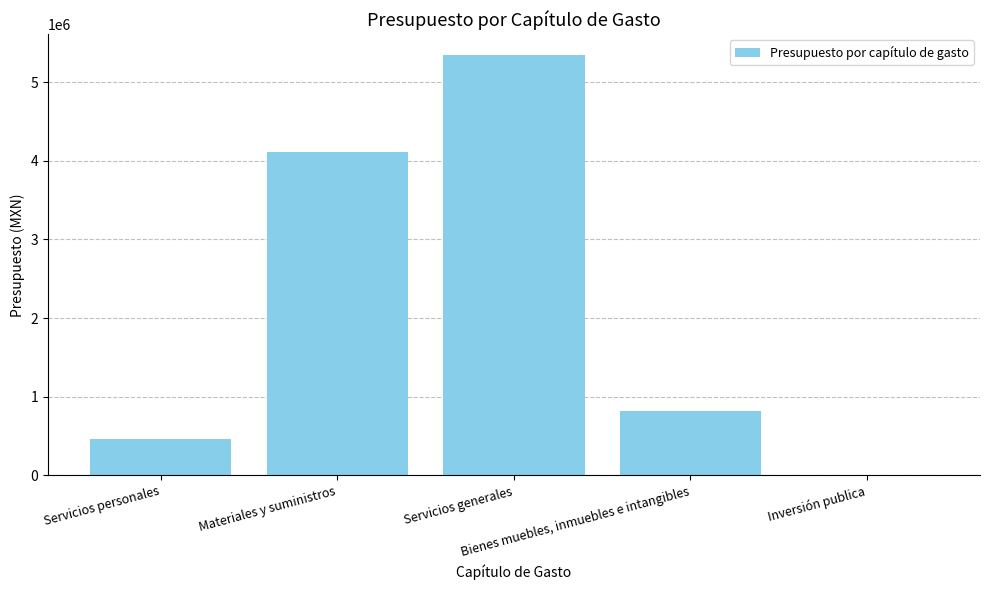

What is the change in value from Materiales y suministros to Bienes muebles, inmuebles e intangibles?

-3289640.6